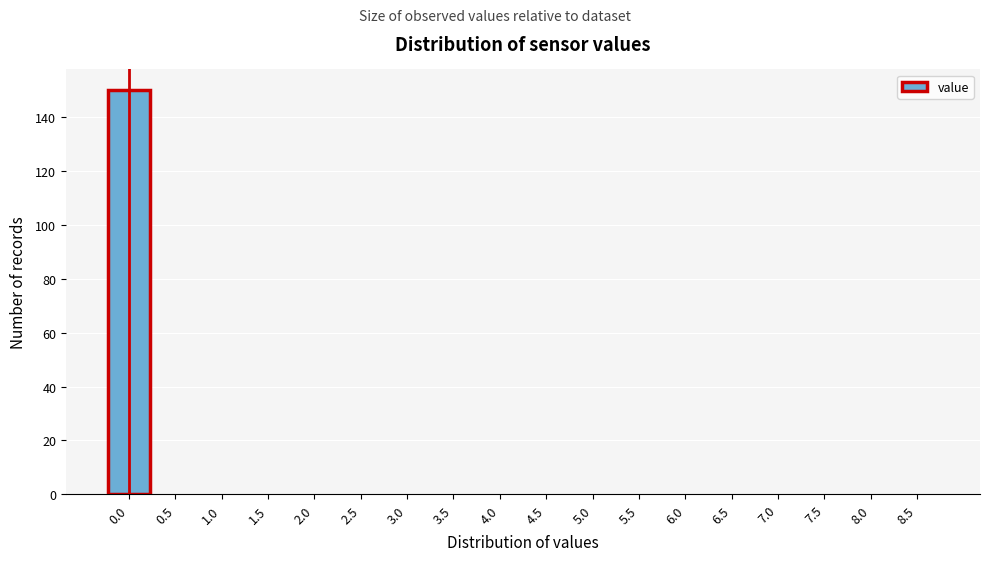

Reading right to left, list all the values displayed in this chart.

8.5=0	8.0=0	7.5=0	7.0=0	6.5=0	6.0=0	5.5=0	5.0=0	4.5=0	4.0=0	3.5=0	3.0=0	2.5=0	2.0=0	1.5=0	1.0=0	0.5=0	0.0=150